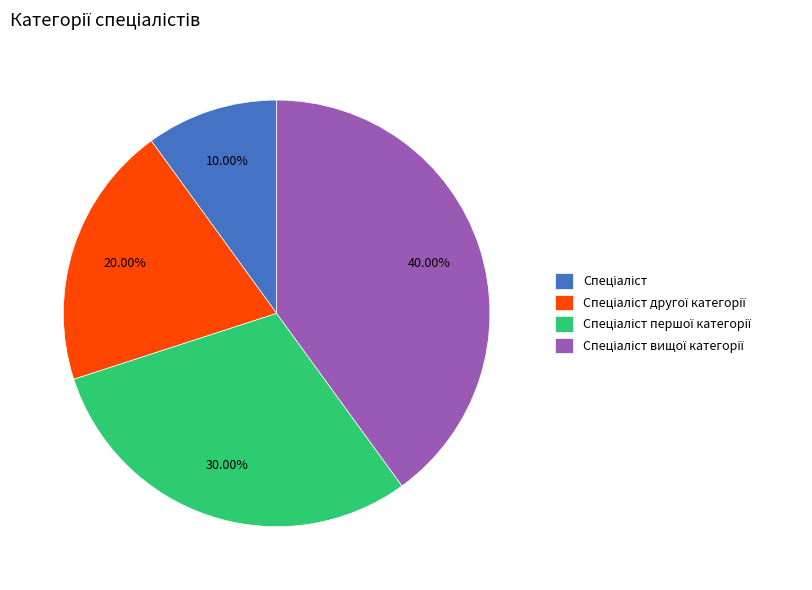

Is there any slice that represents more than half of the pie?

No